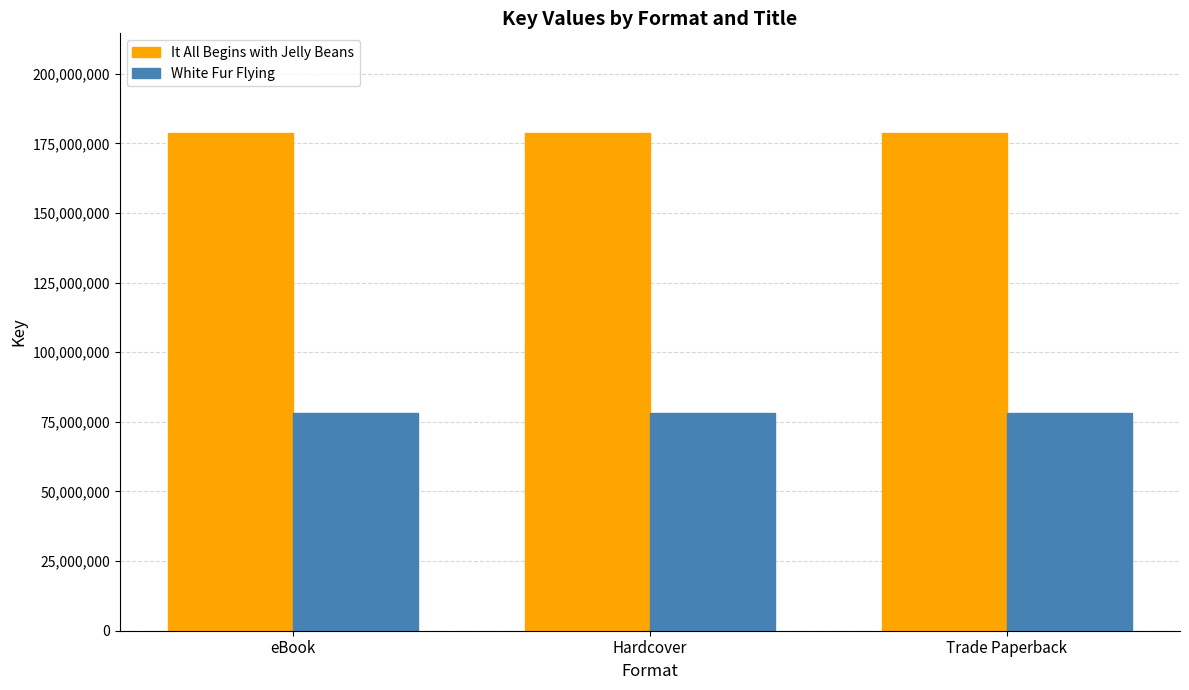

List the series in order of their peak value, highest first.

It All Begins with Jelly Beans, White Fur Flying